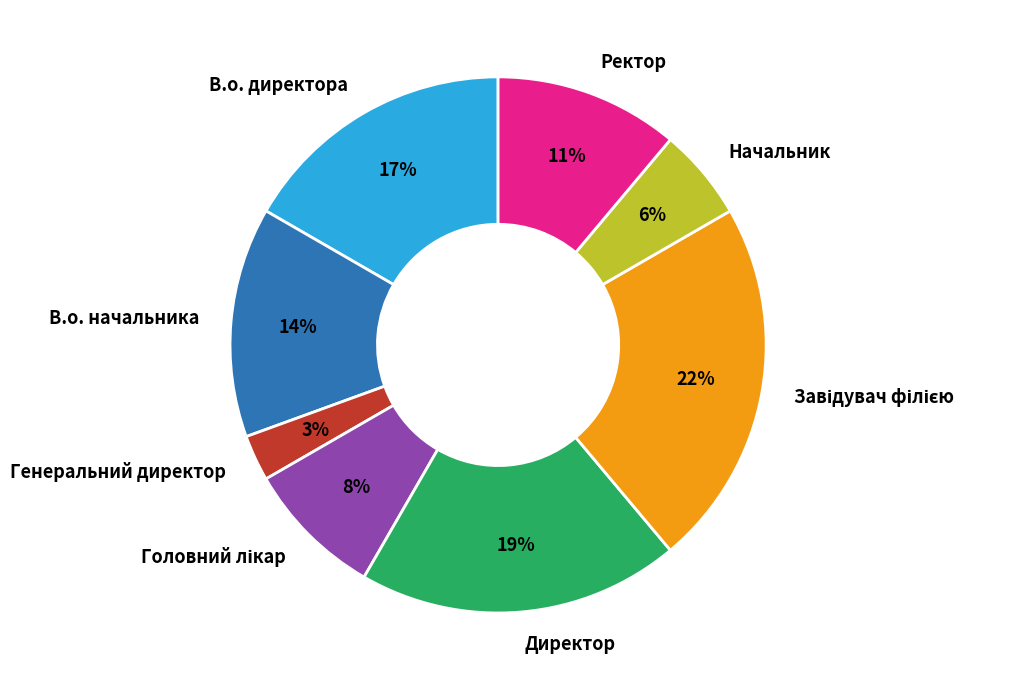

Approximately how many times larger is the value at В.о. начальника compared to Директор?

0.7